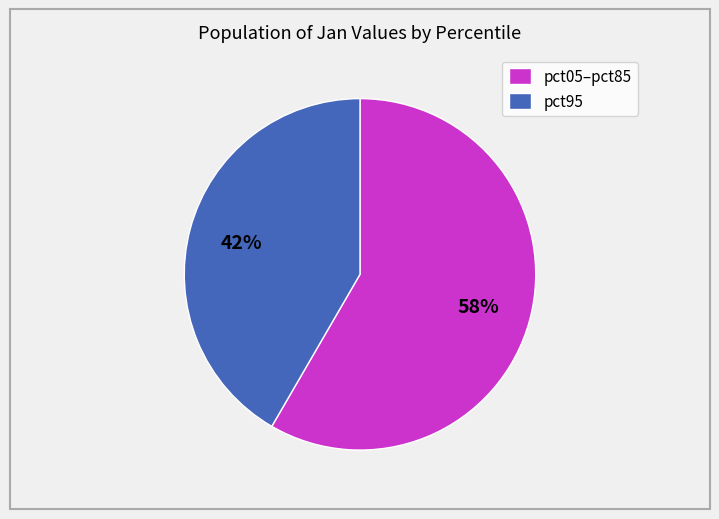

How many segments does this pie chart have?

2